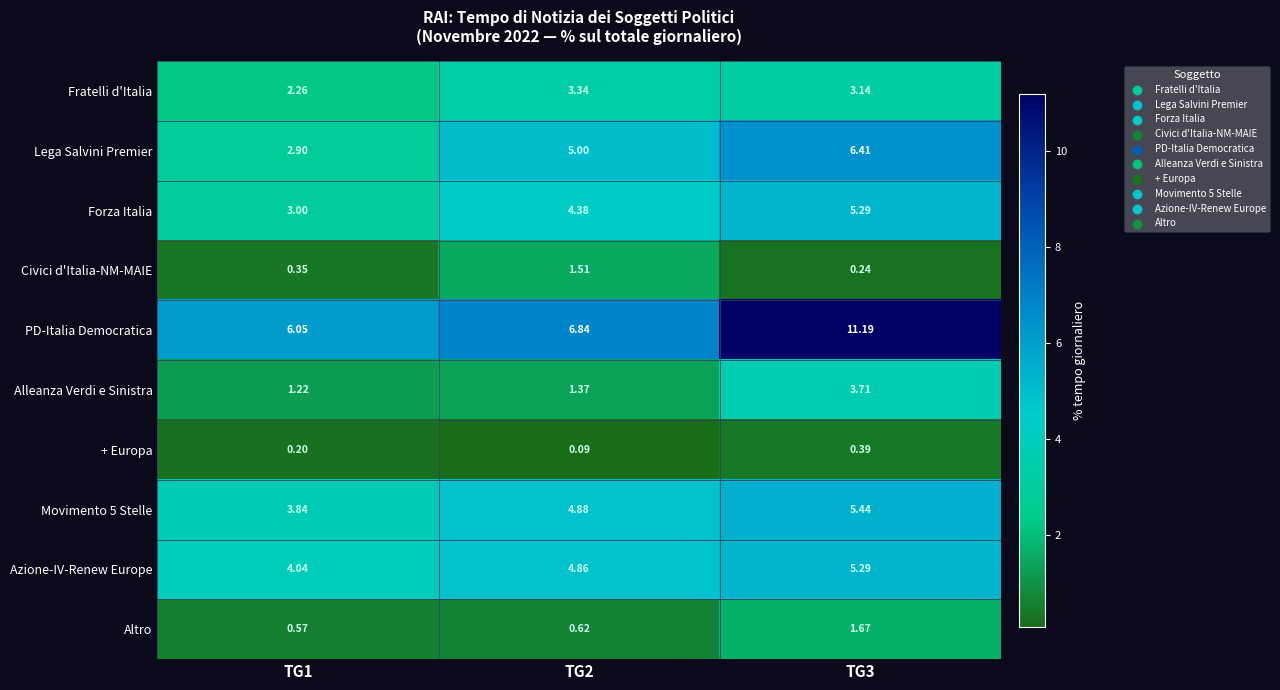

Which series changed the most between TG1 and TG3?

PD-Italia Democratica